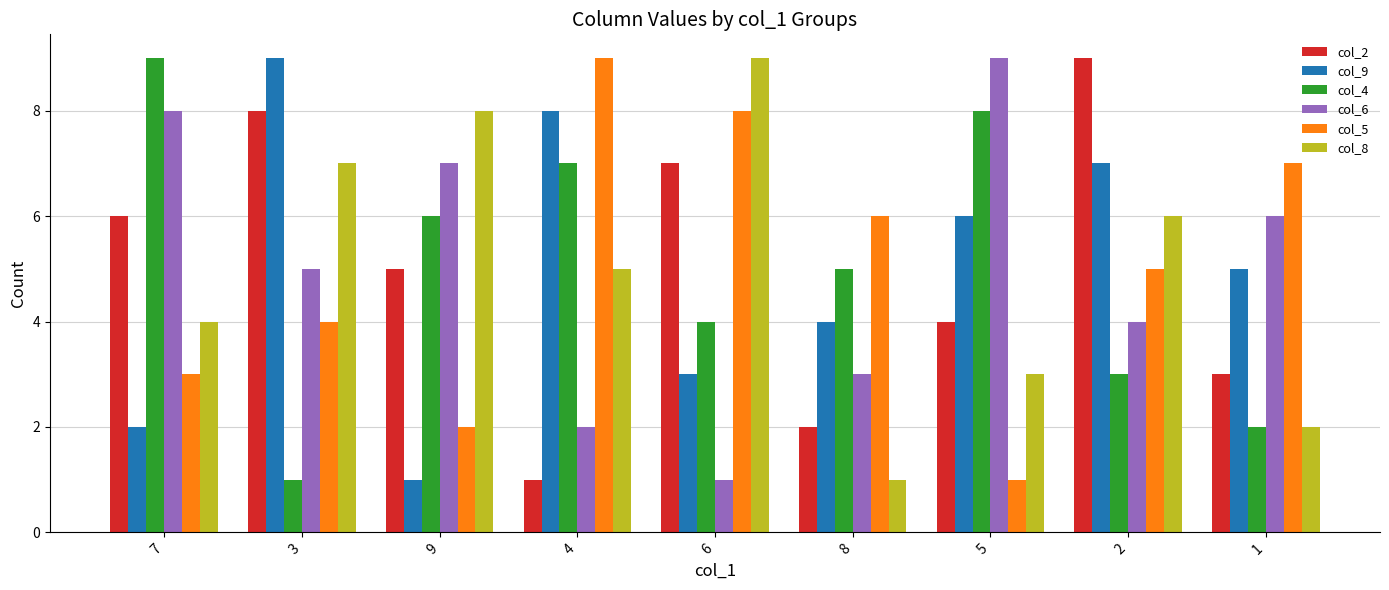

How many series are shown in this chart?

6